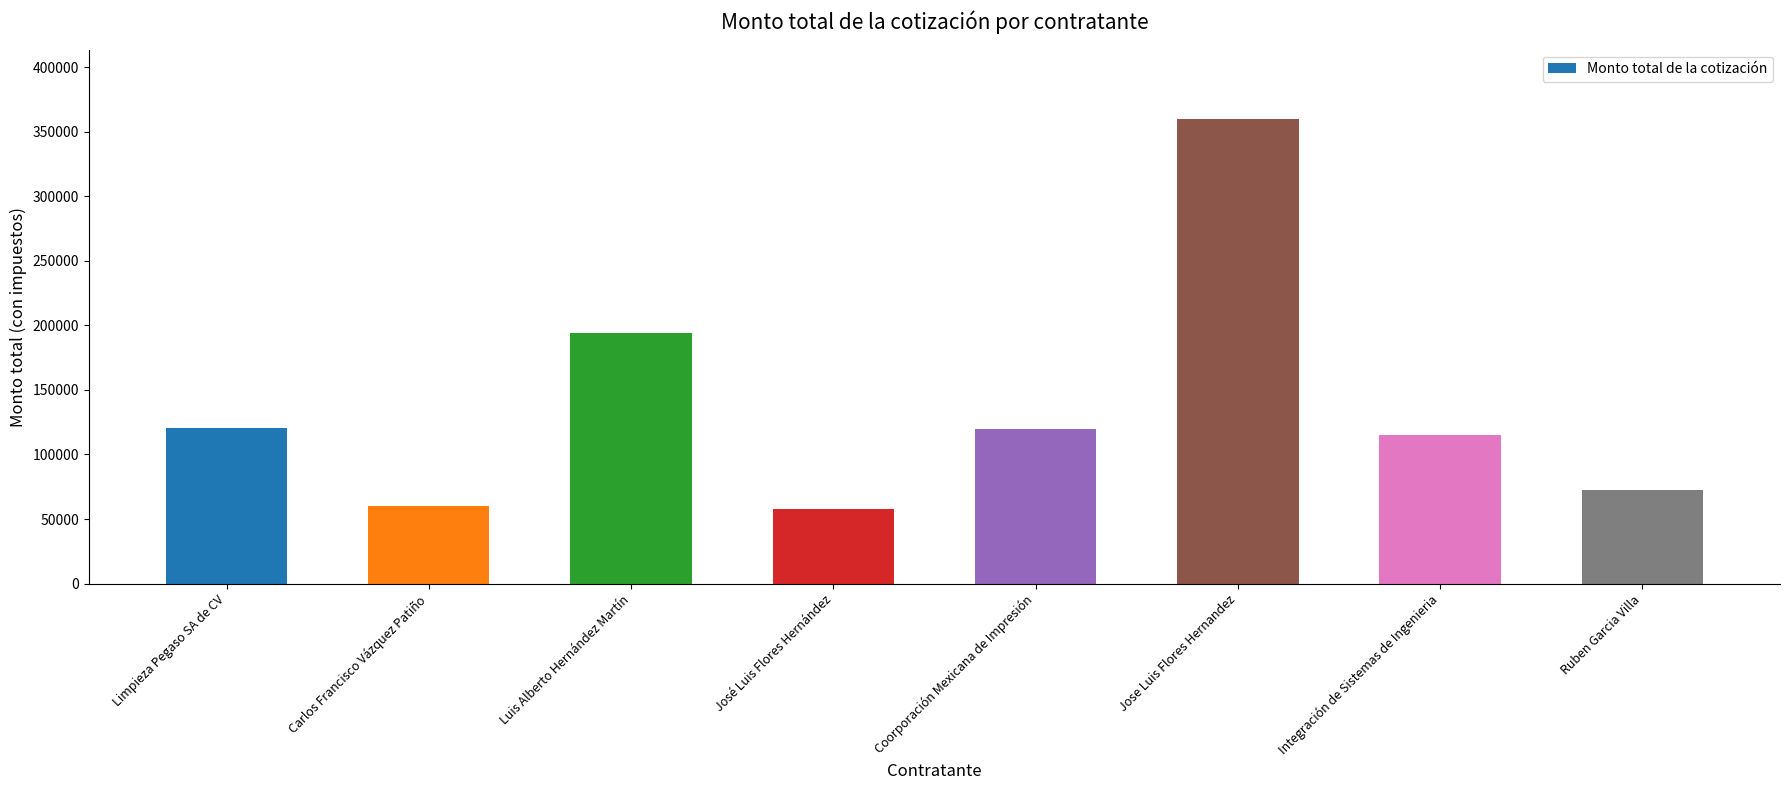

Count the number of data series in this chart.

1